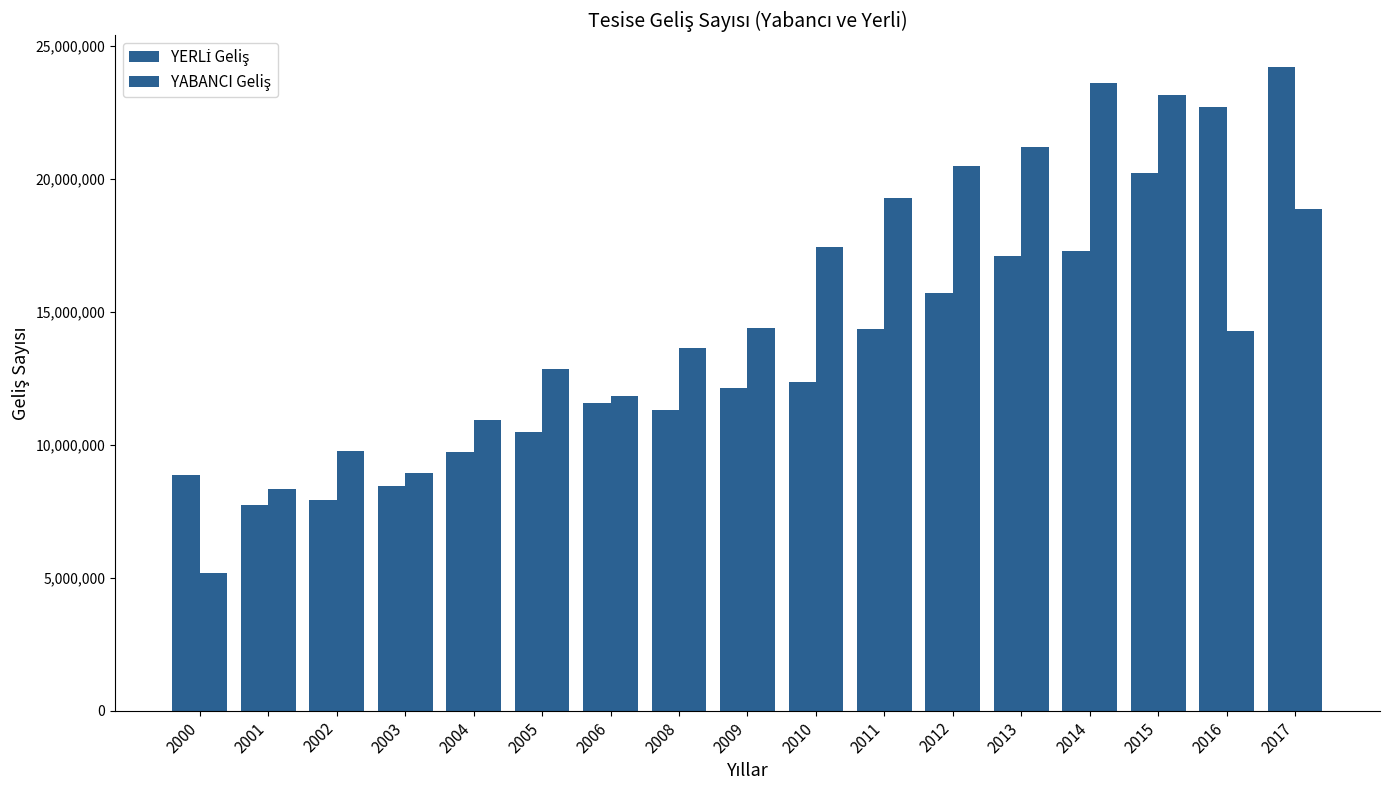

Is the value of YABANCI Geliş at 2015 greater than the value of YERLİ Geliş at 2010?

Yes